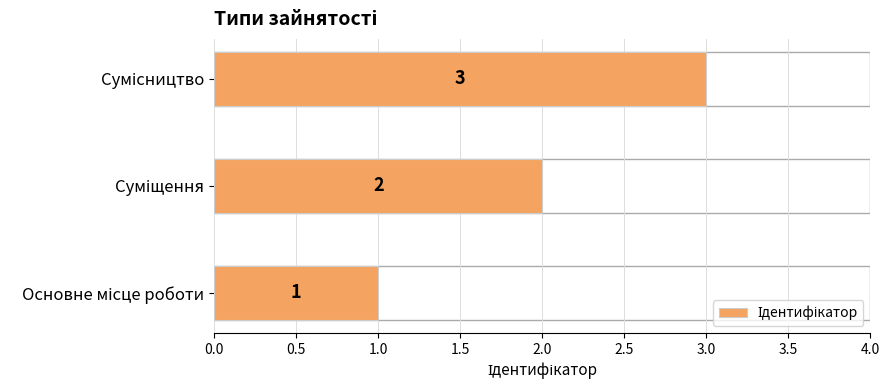

What is the maximum value shown in the chart?

3